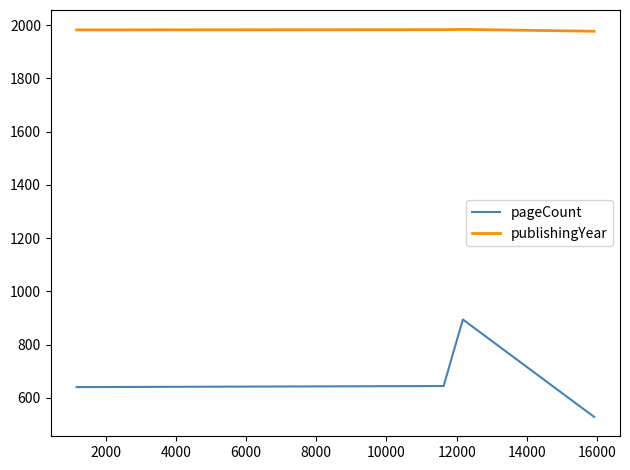

What is the highest value of the publishingYear series?

1984